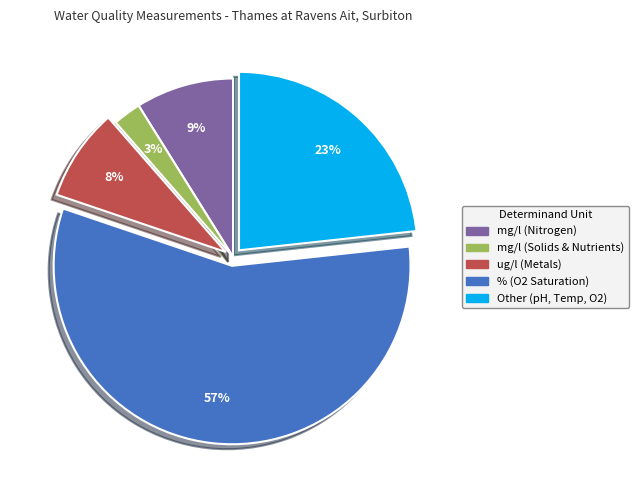

To the nearest percent, what is the difference between the largest and smallest slice percentages?

54%